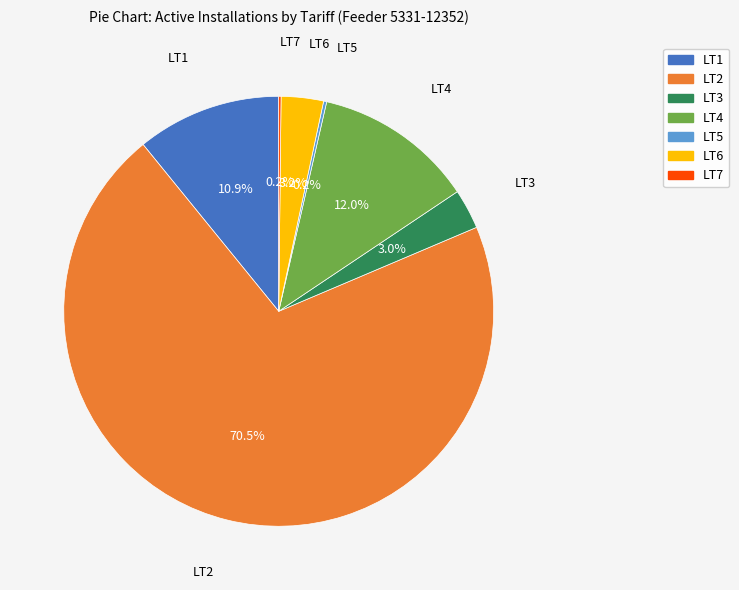

Between LT4 and LT2, which is larger?

LT2